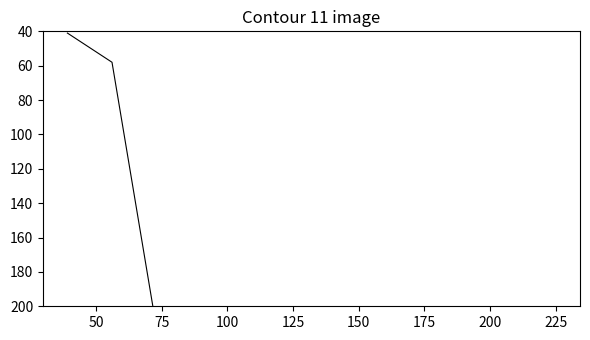

How many lines are shown in the chart?

1